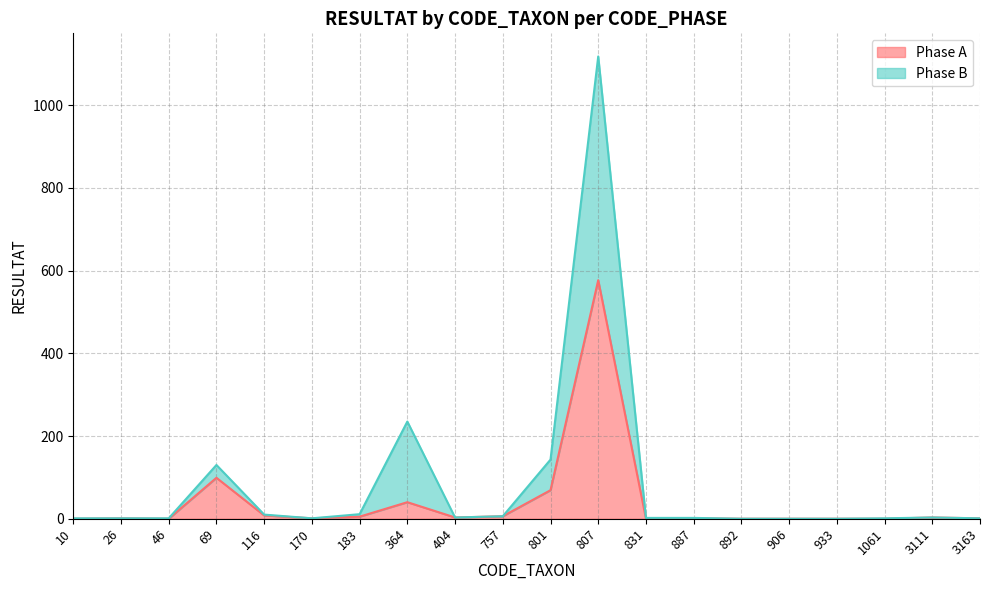

True or false: Phase A and Phase B intersect in this chart.

False